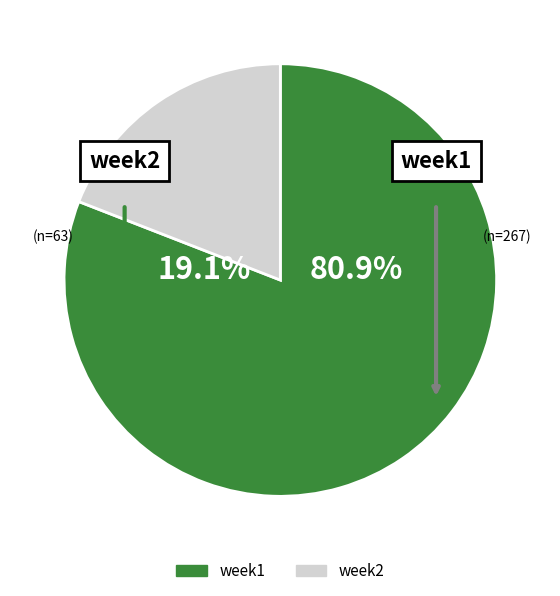

Does any single category account for the majority?

Yes